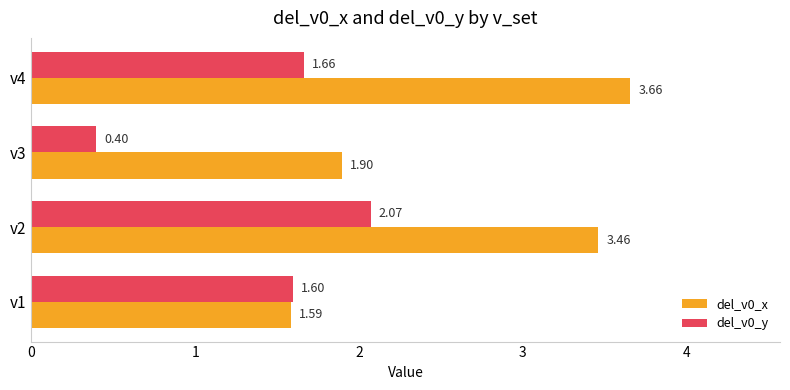

Which label corresponds to the largest value in the chart?

v4